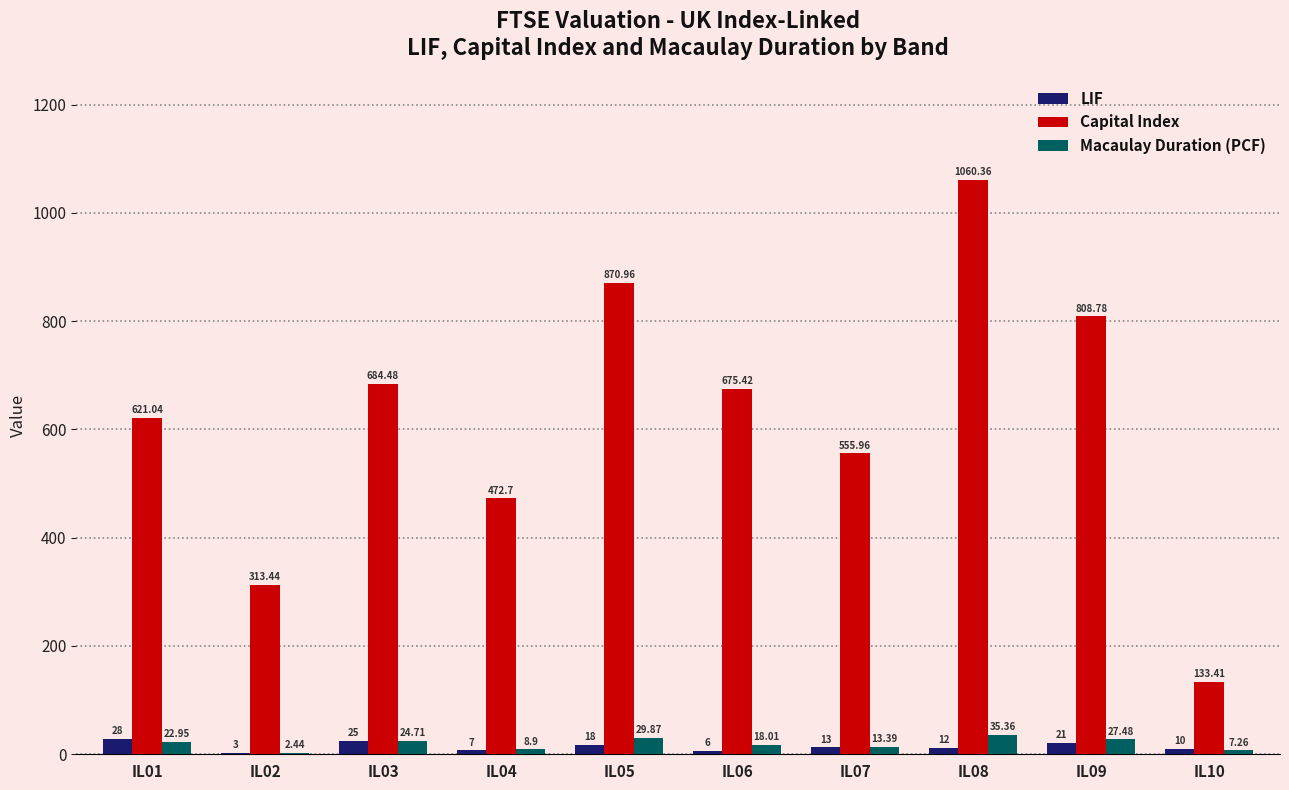

What is the total value across all series at IL10?

150.7